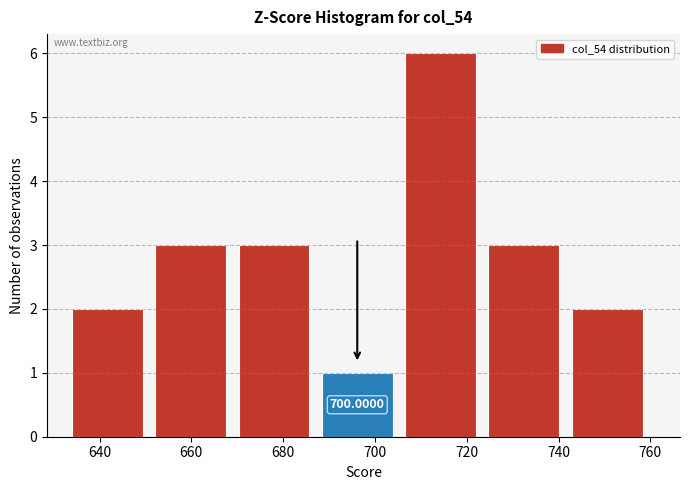

Which range on the x-axis has the tallest bar?

706 to 724